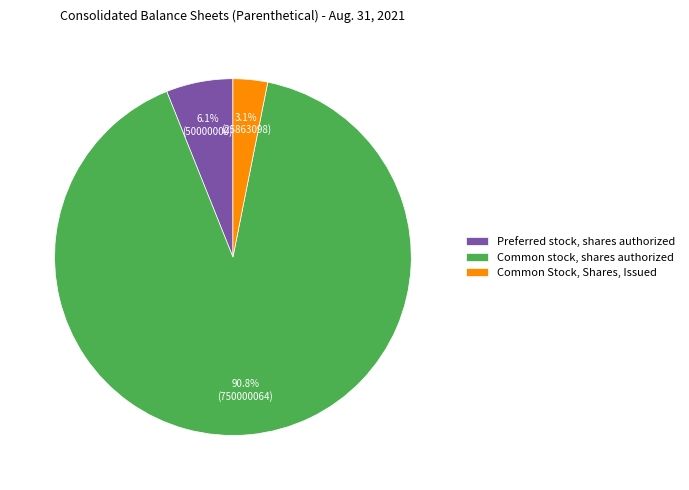

True or false: Common stock, shares authorized accounts for 99% of the total.

False